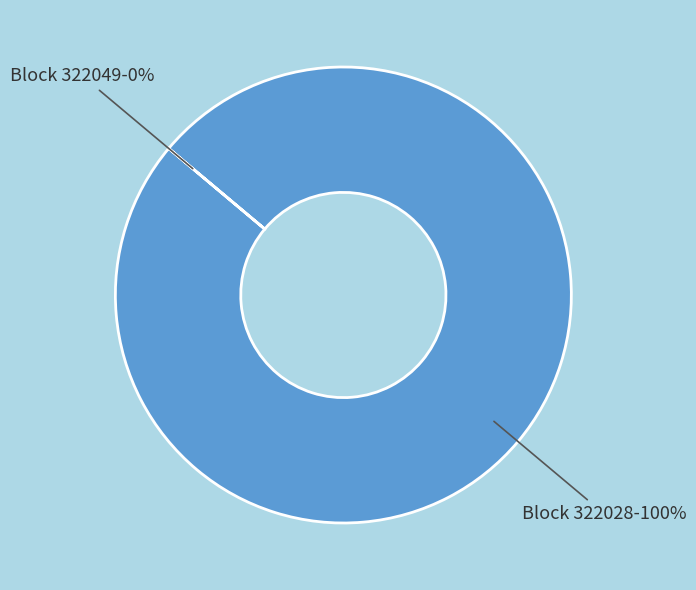

Is there any slice that represents more than half of the pie?

Yes